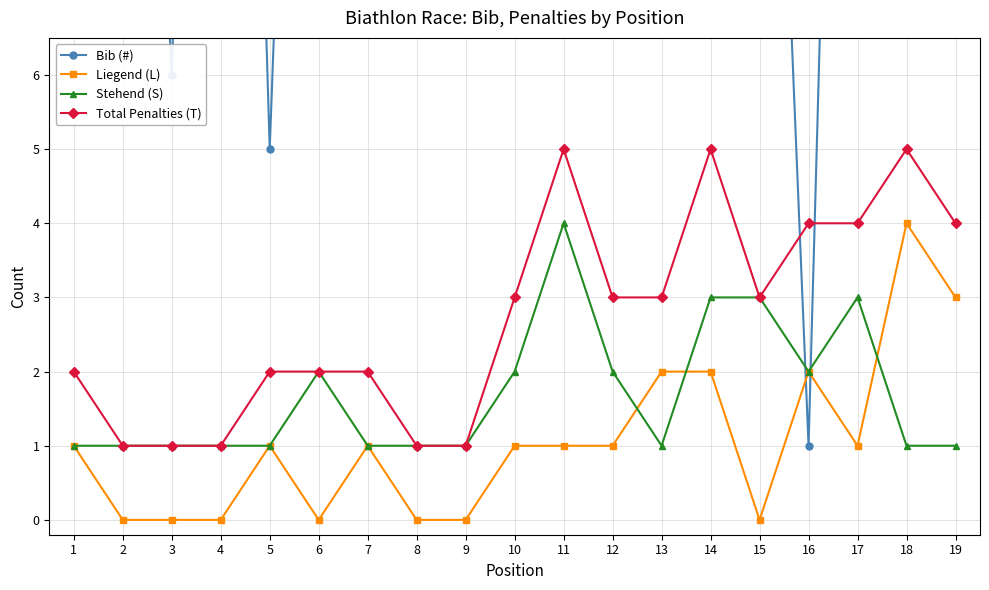

At which category does Stehend (S) reach its first local peak?

6